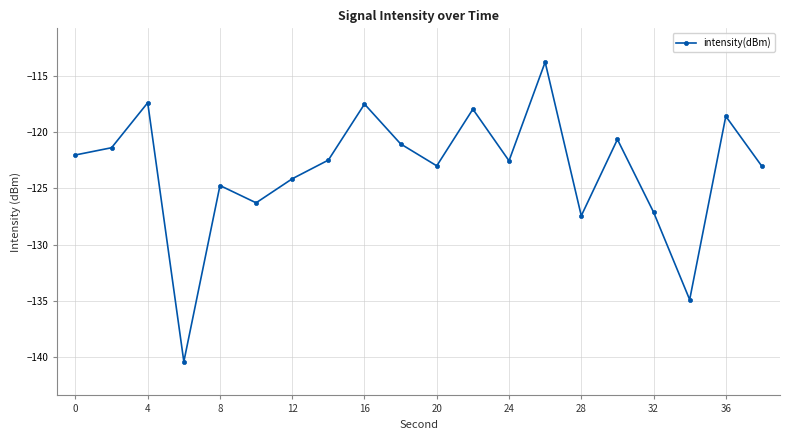

How many distinct data groups are displayed?

1